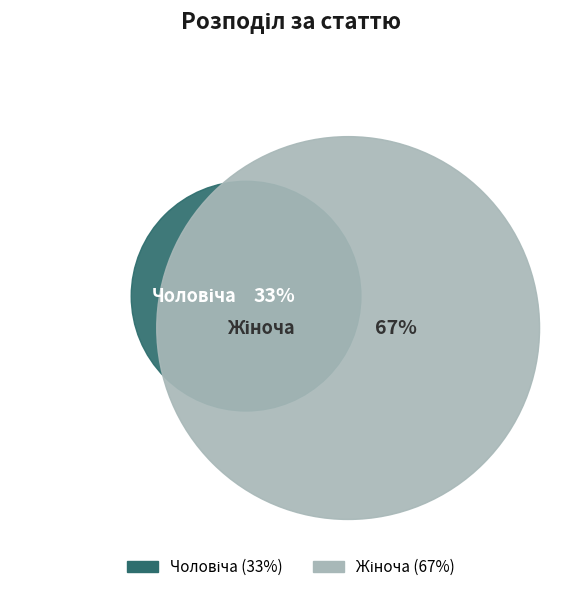

Is Жіноча the majority of the pie?

Yes